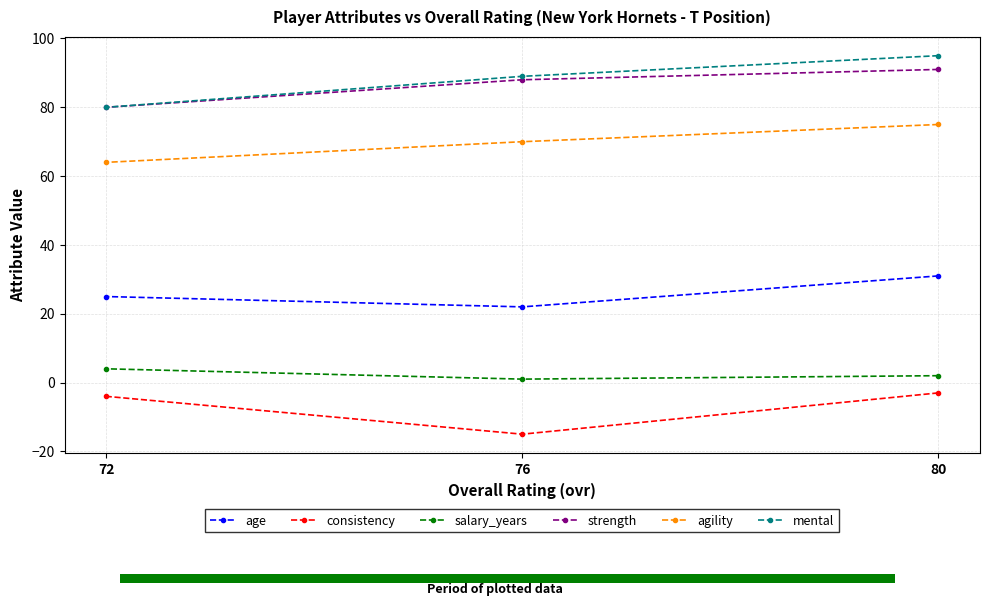

True or false: consistency has a value of -4 at 72.

True